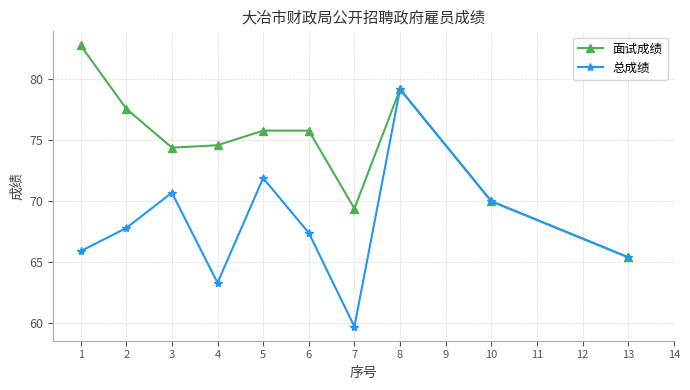

Is the value of 总成绩 at 4 greater than the value of 面试成绩 at 4?

No